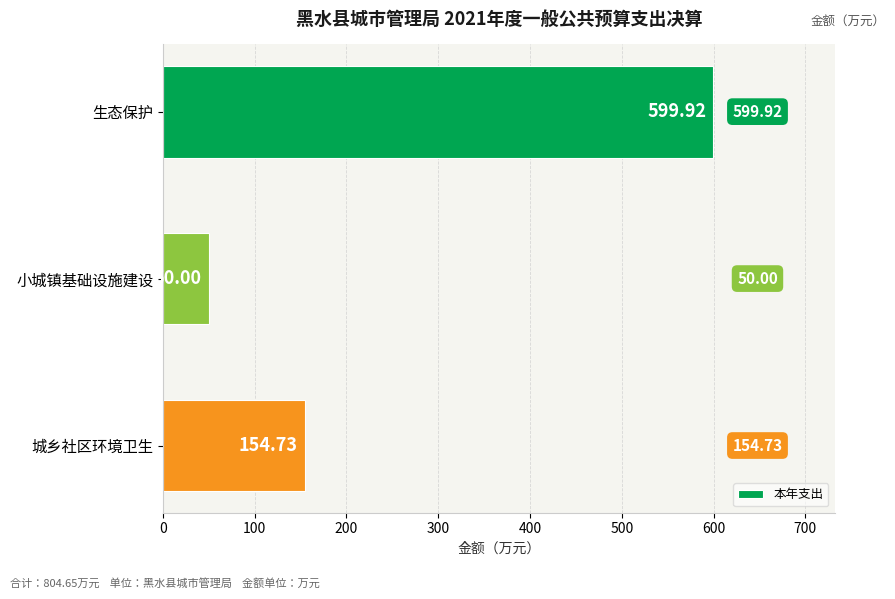

What is the difference between the second highest and minimum values?

104.7